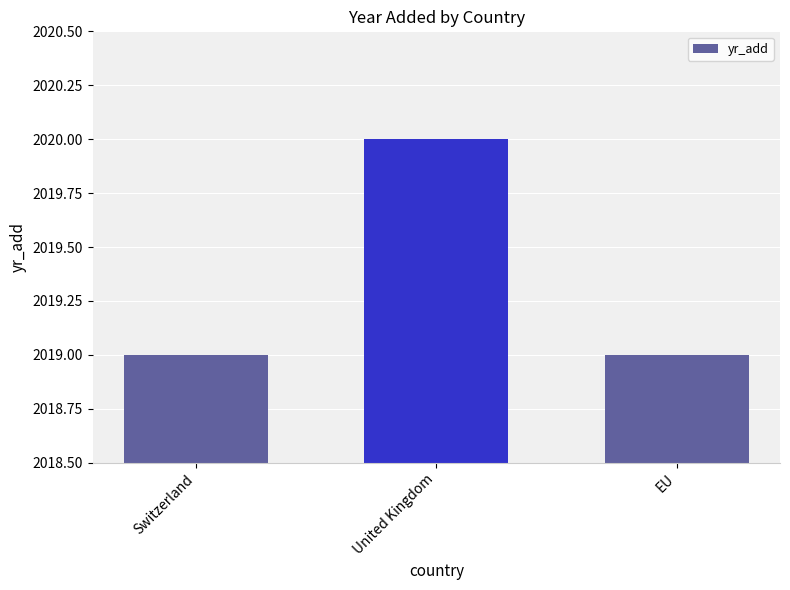

What is the maximum value shown in the chart?

2020